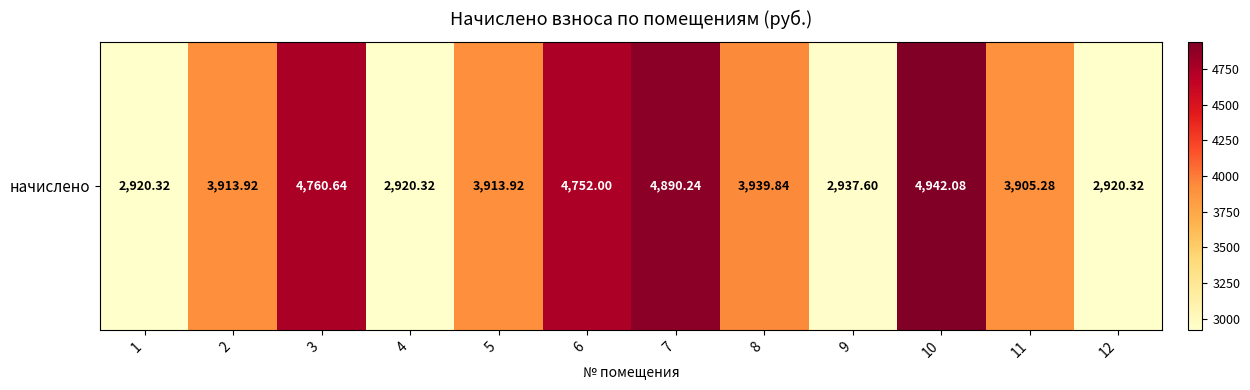

Between 7 and 10, which is larger?

10